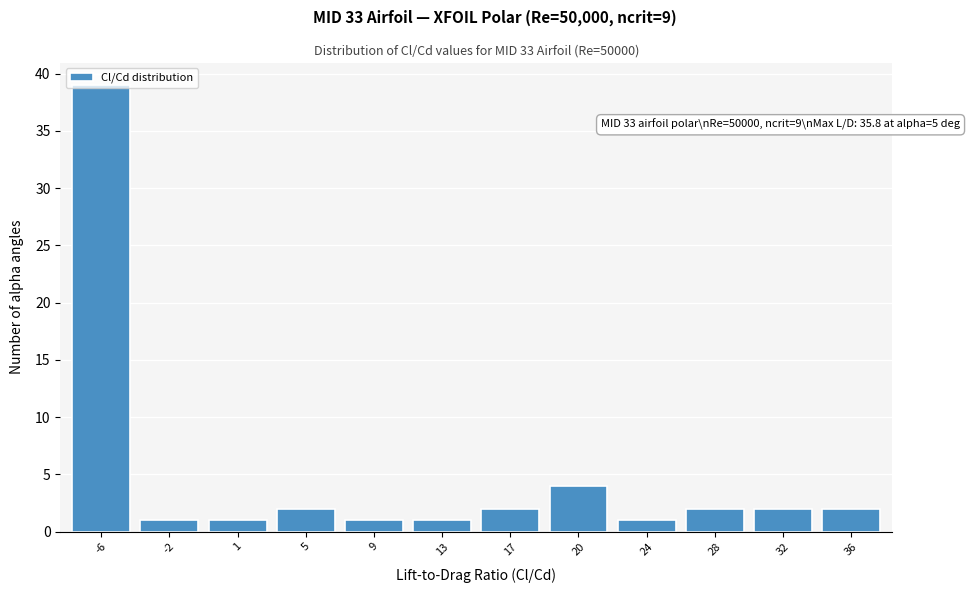

What is the difference between the maximum and minimum values?

38